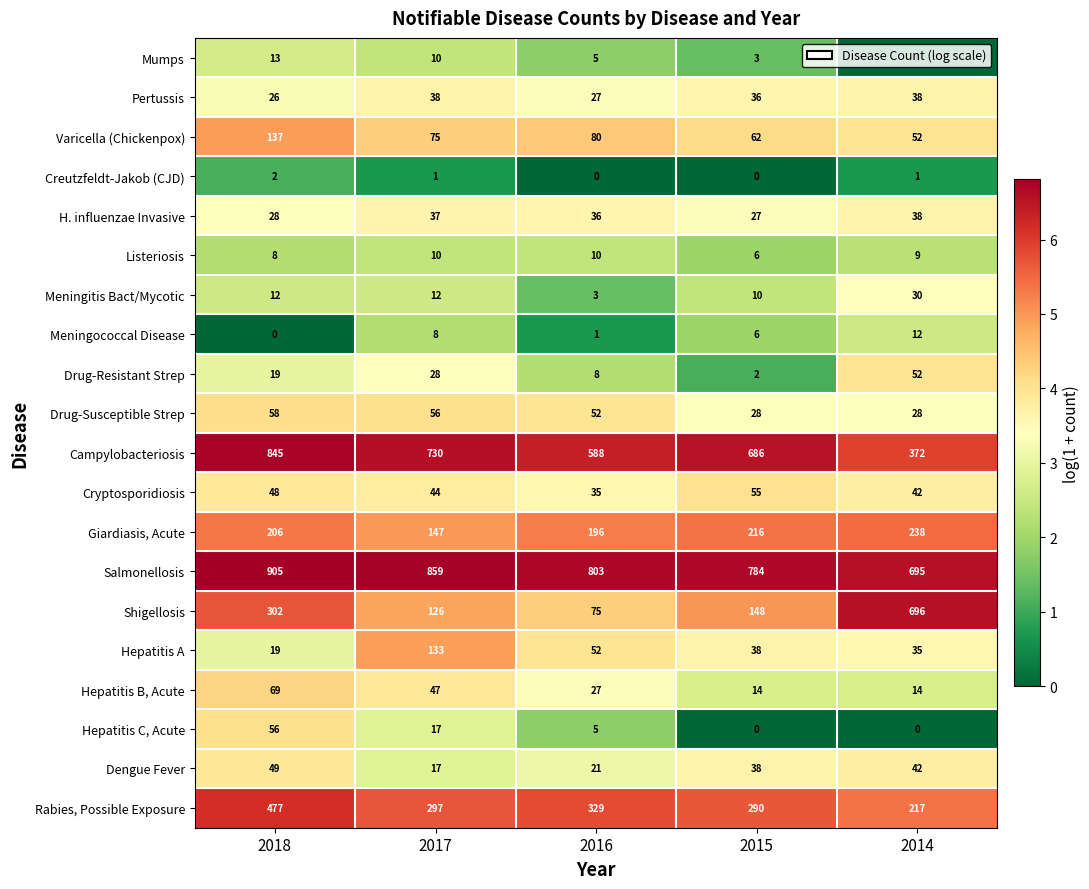

Rank the series by their maximum value, from lowest to highest.

Creutzfeldt-Jakob (CJD), Listeriosis, Meningococcal Disease, Mumps, Meningitis Bact/Mycotic, Pertussis, H. influenzae Invasive, Dengue Fever, Drug-Resistant Strep, Cryptosporidiosis, Hepatitis C, Acute, Drug-Susceptible Strep, Hepatitis B, Acute, Hepatitis A, Varicella (Chickenpox), Giardiasis, Acute, Rabies, Possible Exposure, Shigellosis, Campylobacteriosis, Salmonellosis